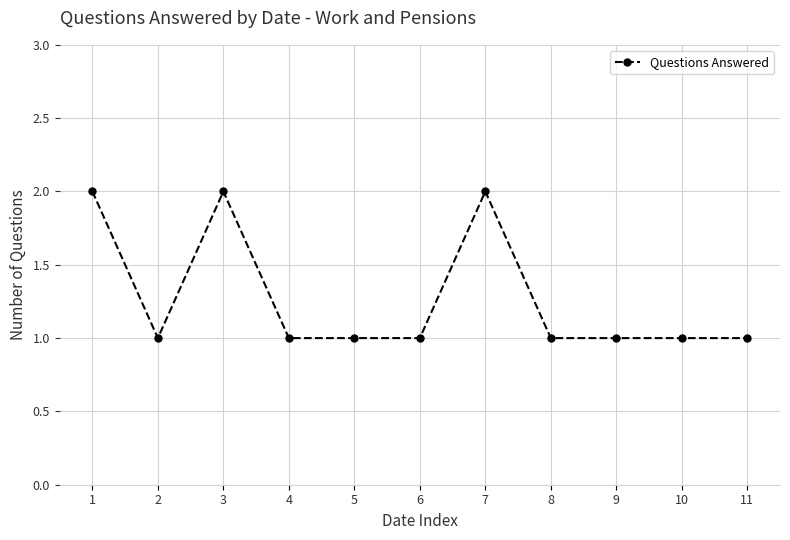

Where is the first local maximum?

3